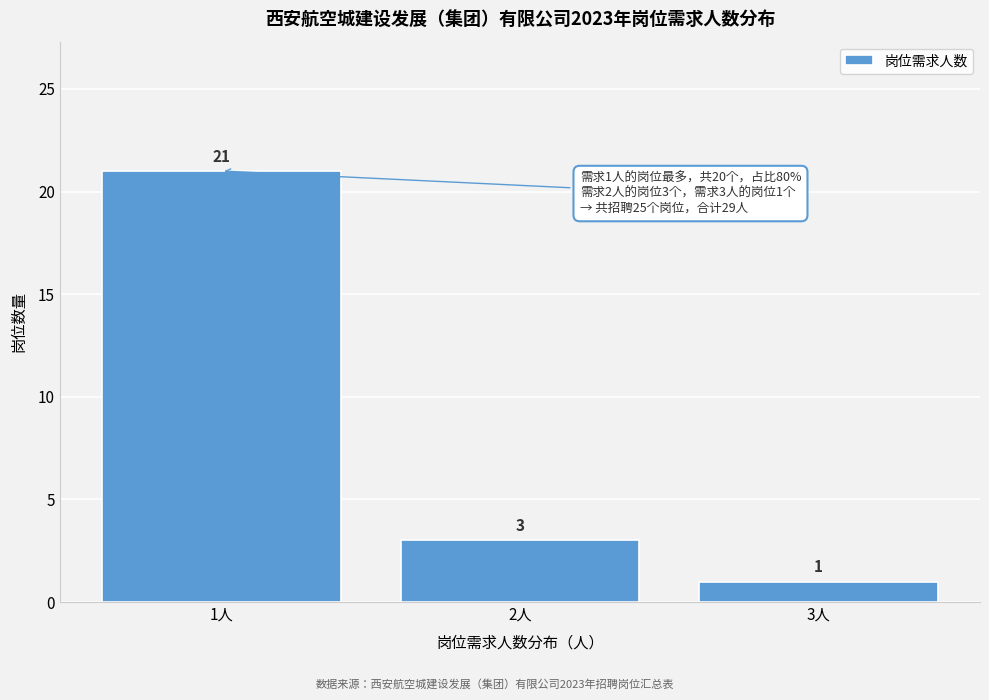

How tall is the bar that spans 1.5 to 2.5 on the x-axis?

3